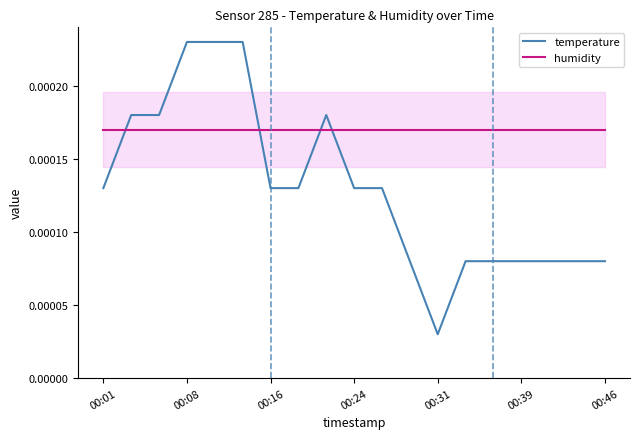

At which label does temperature reach its minimum?

00:31